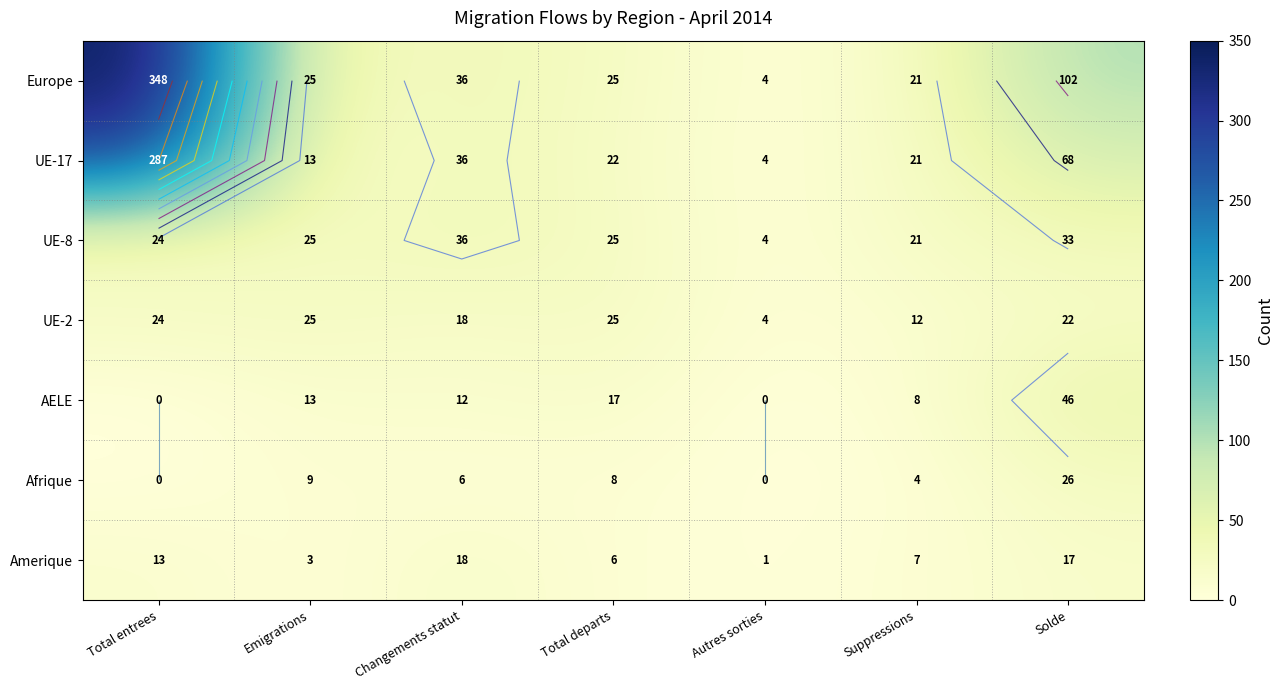

Which category has the highest value across all series?

Total entrees